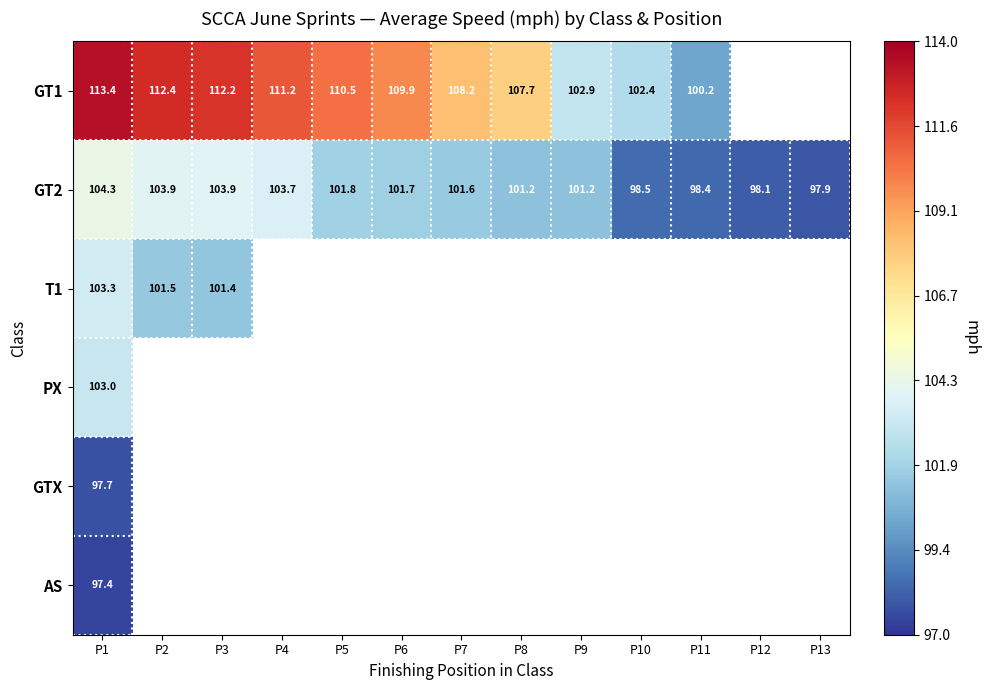

What is the highest value of the GT1 series?

113.4